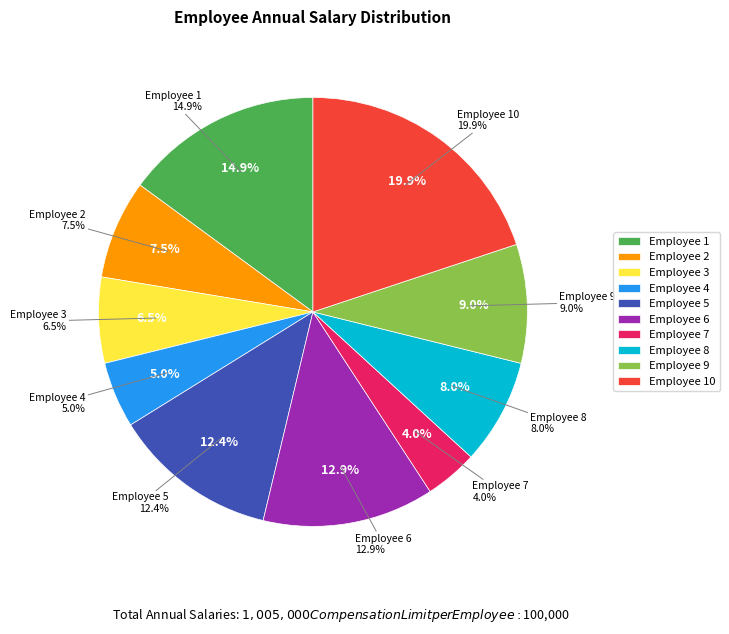

Is there any slice that represents more than half of the pie?

No